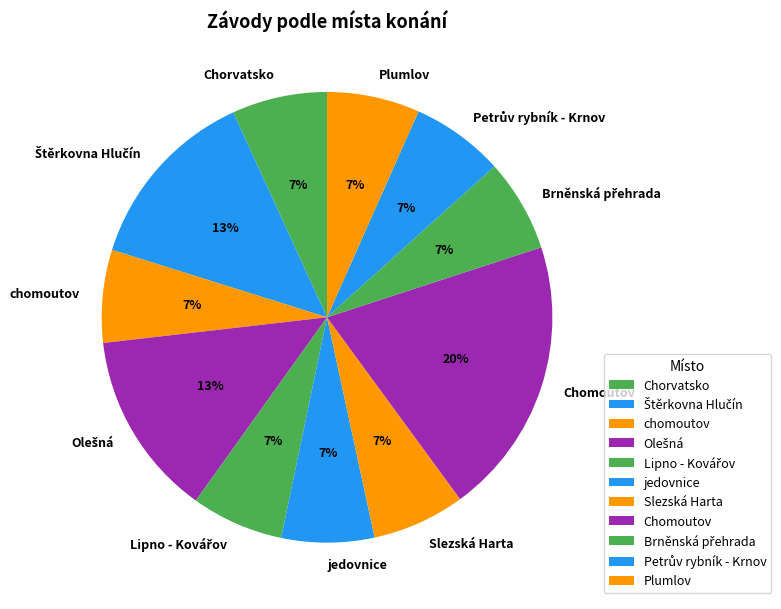

Which slice is the largest?

Chomoutov